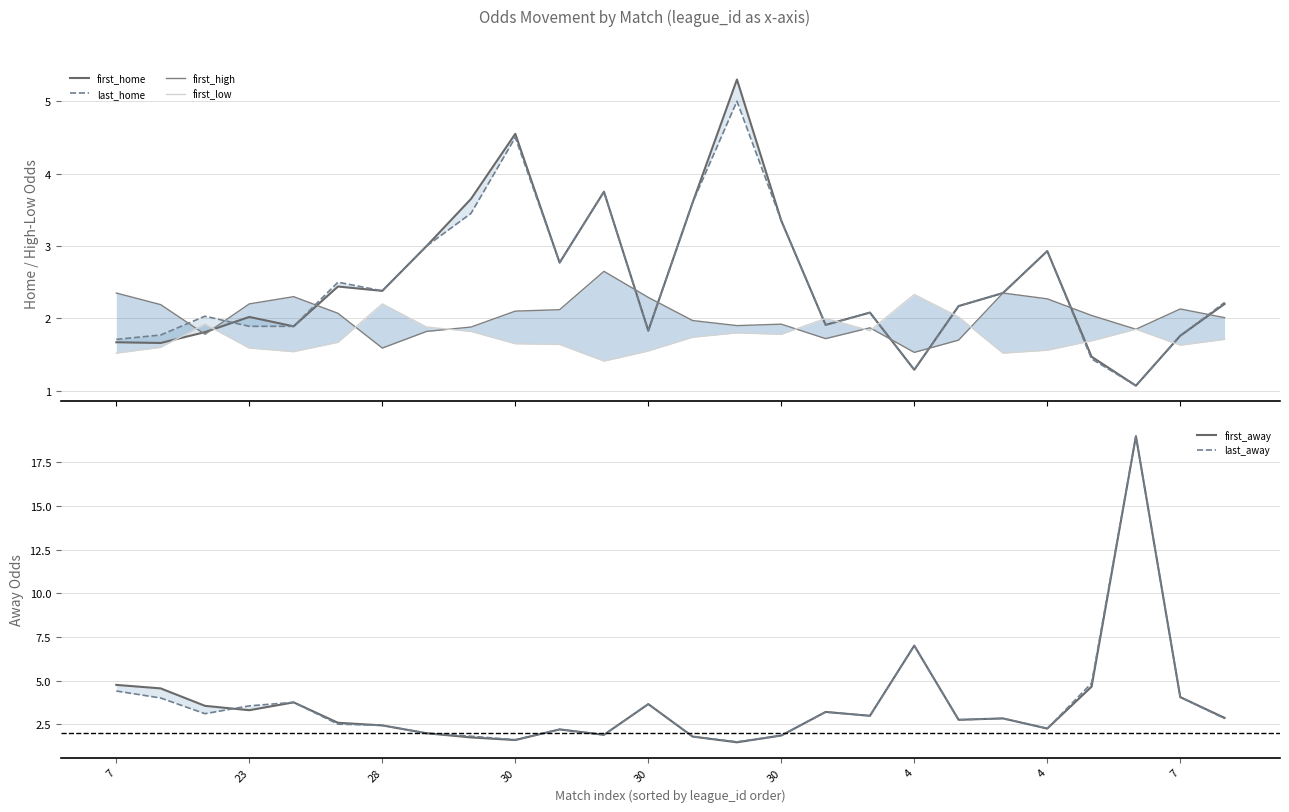

How many interior local peaks does the first_home series have?

7